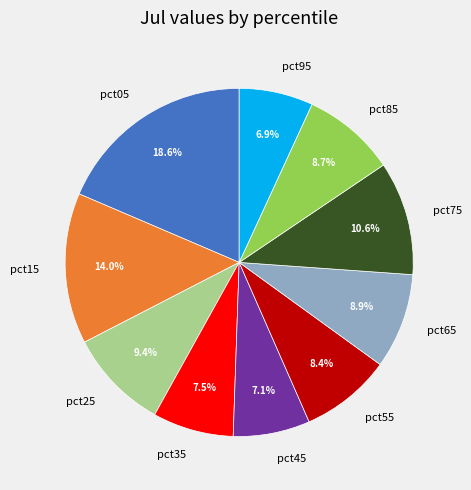

Is it true that pct45 is 1% of the pie?

False